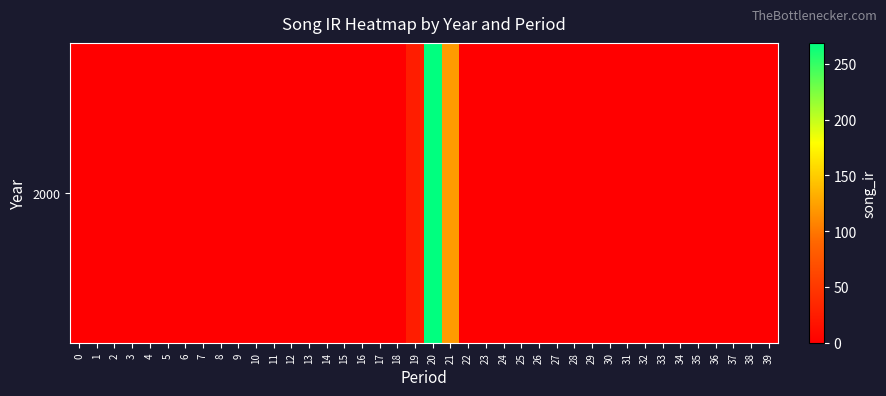

List the labels in order of value, largest first.

20, 21, 19, 0, 1, 2, 3, 4, 5, 6, 7, 8, 9, 10, 11, 12, 13, 14, 15, 16, 17, 18, 22, 23, 24, 25, 26, 27, 28, 29, 30, 31, 32, 33, 34, 35, 36, 37, 38, 39